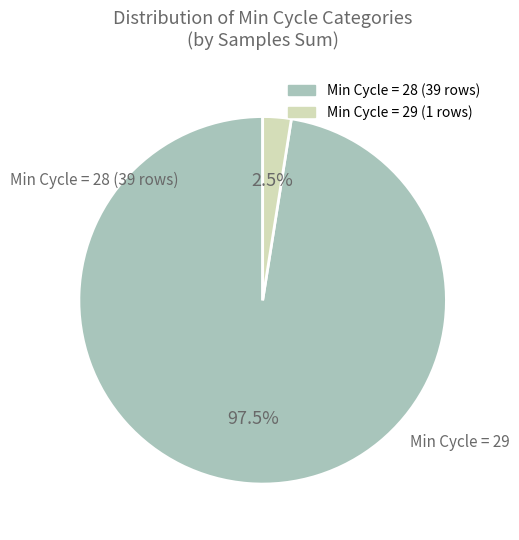

Is there a majority slice in this chart?

Yes